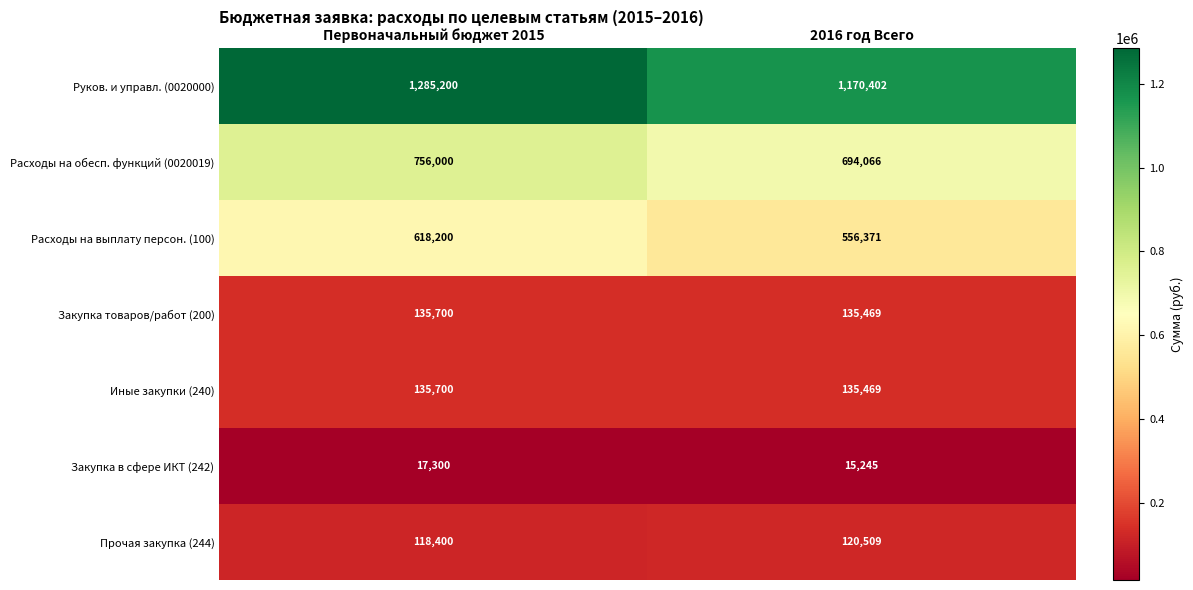

Which series changed the most between Первоначальный бюджет 2015 and 2016 год Всего?

Руков. и управл. (0020000)